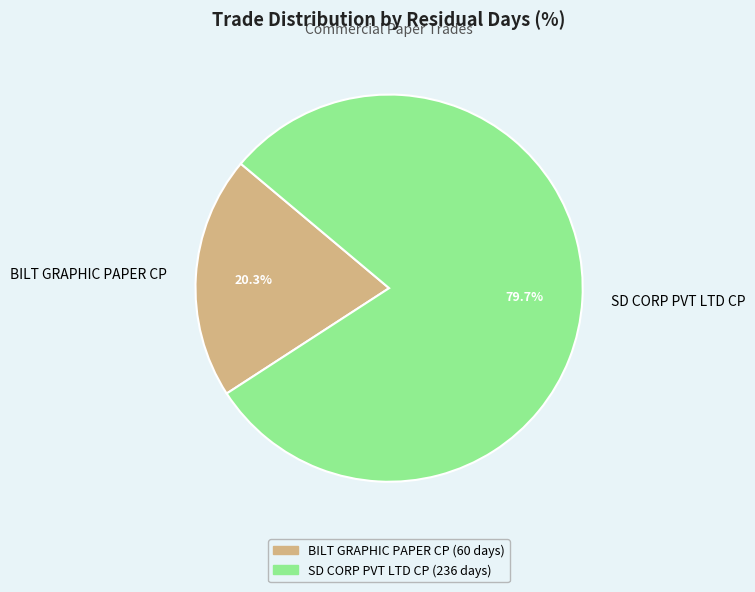

True or false: BILT GRAPHIC PAPER CP accounts for 35% of the total.

False